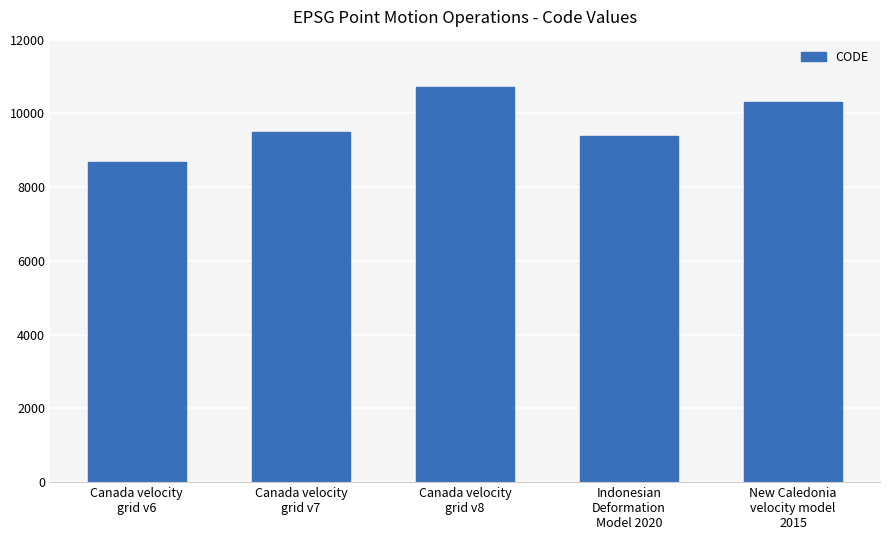

How many data points are less than 9483?

2